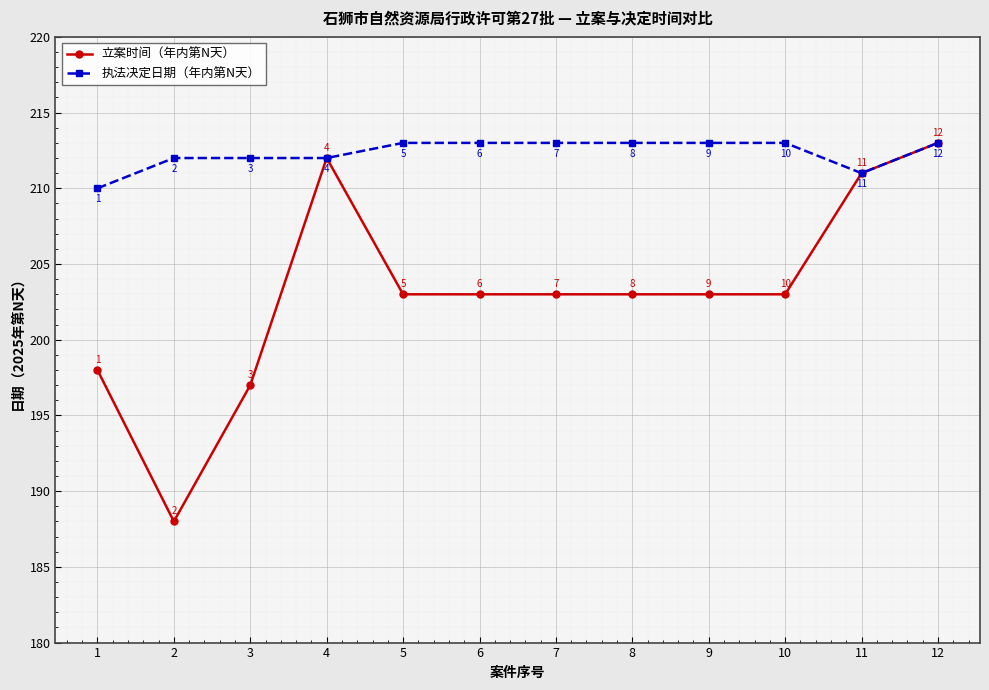

Between 4 and 8, which series saw the biggest shift?

立案时间（年内第N天）